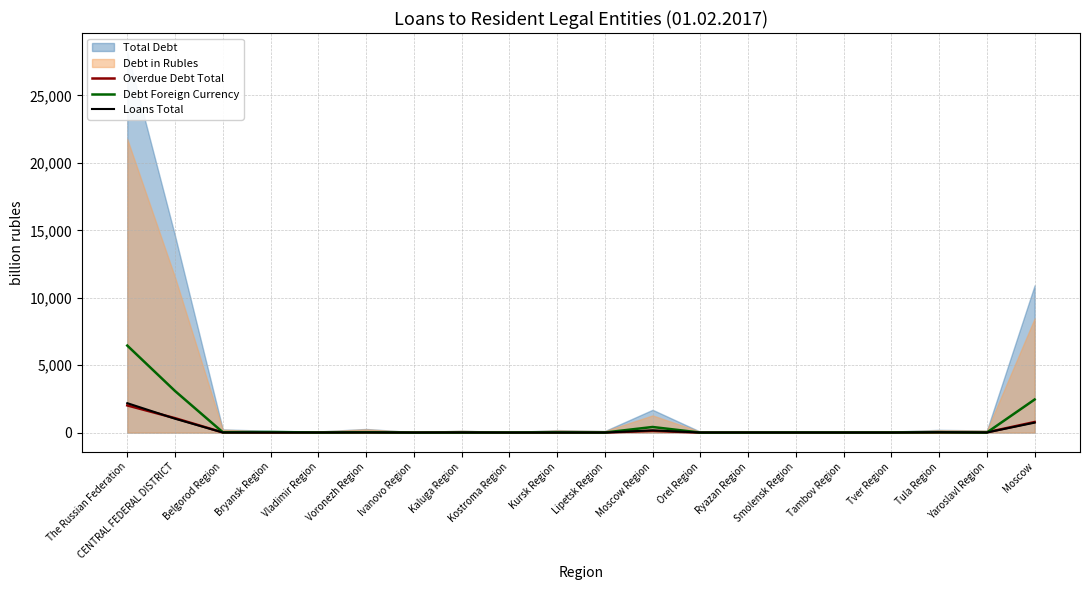

At which label does Debt Foreign Currency reach its peak?

The Russian Federation